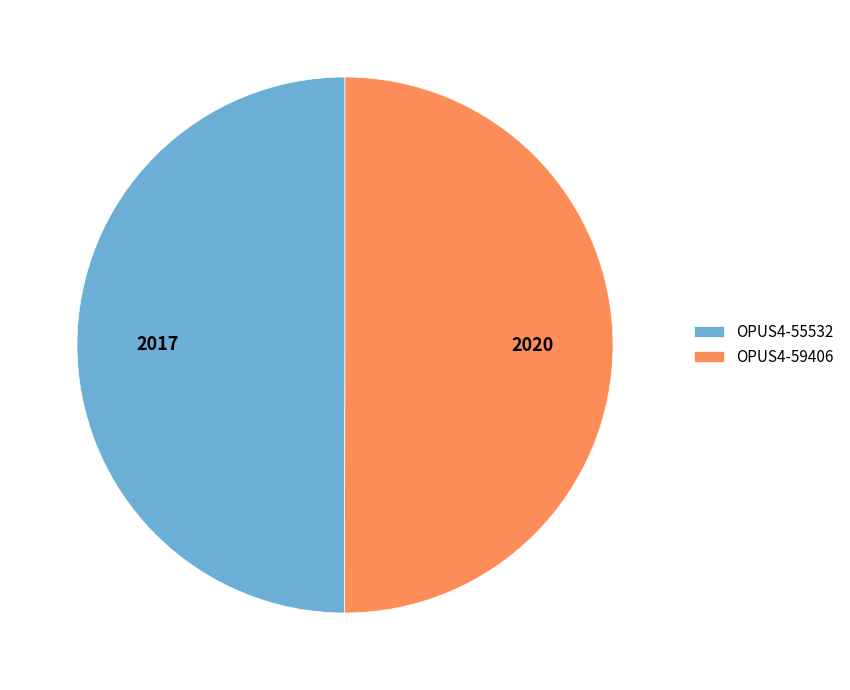

How many segments does this pie chart have?

2